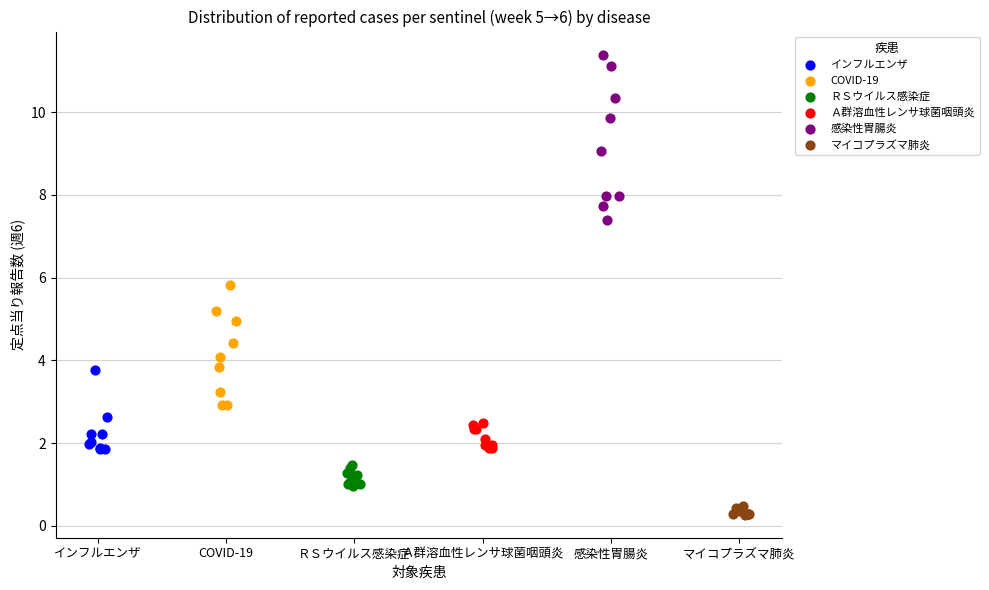

Which series contains the lowest Y value?

マイコプラズマ肺炎